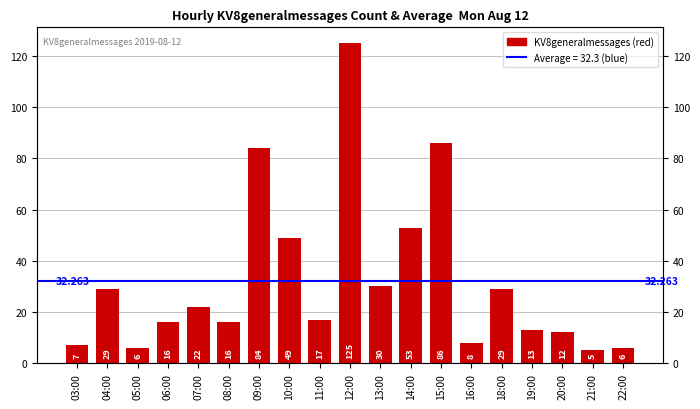

What is the smallest value displayed?

5